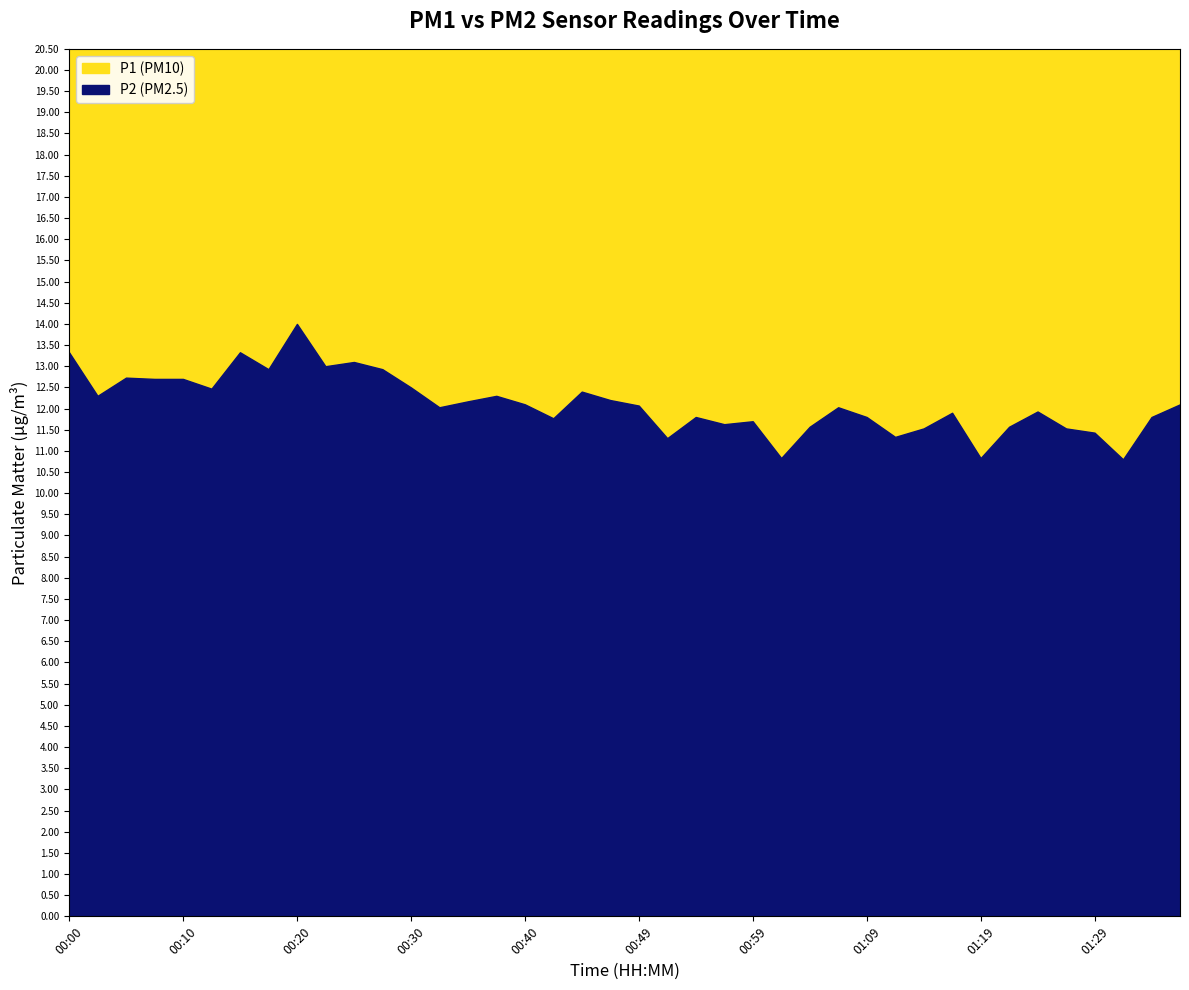

How many series are shown in this chart?

2